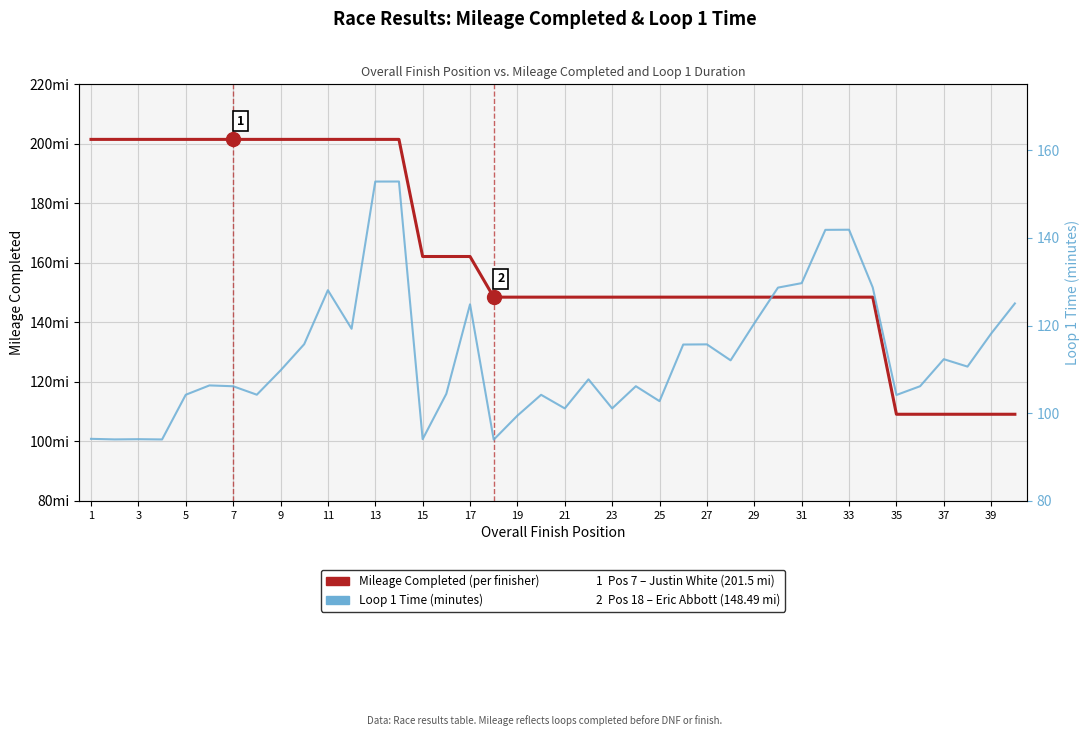

Which category has the highest value across all series?

1